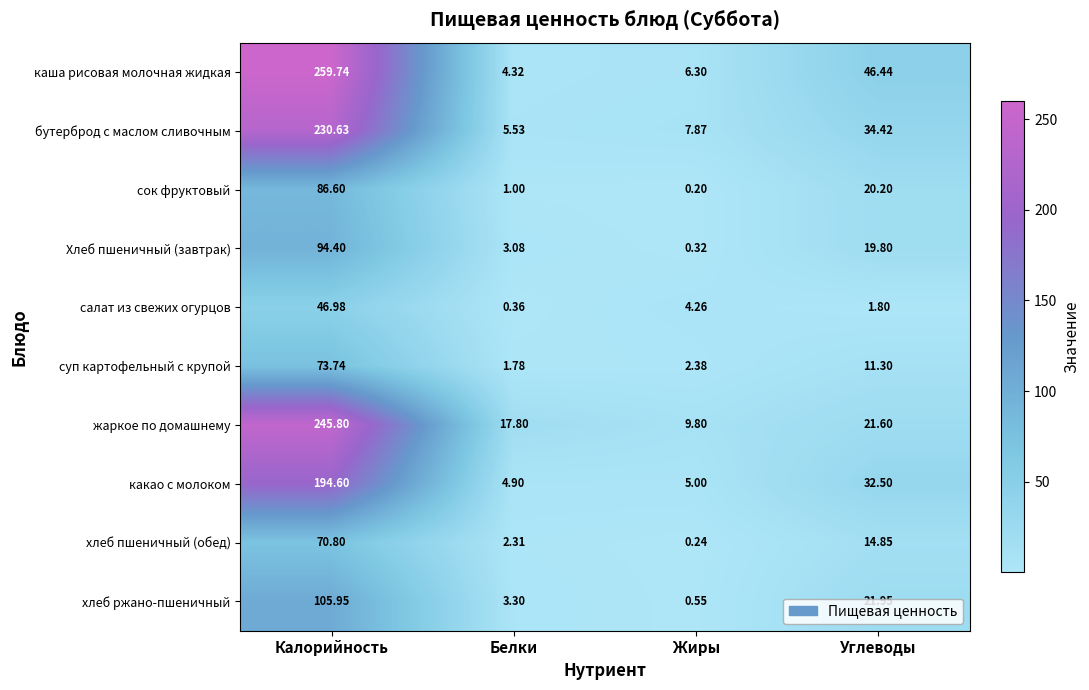

Which series has the largest total across all categories?

каша рисовая молочная жидкая